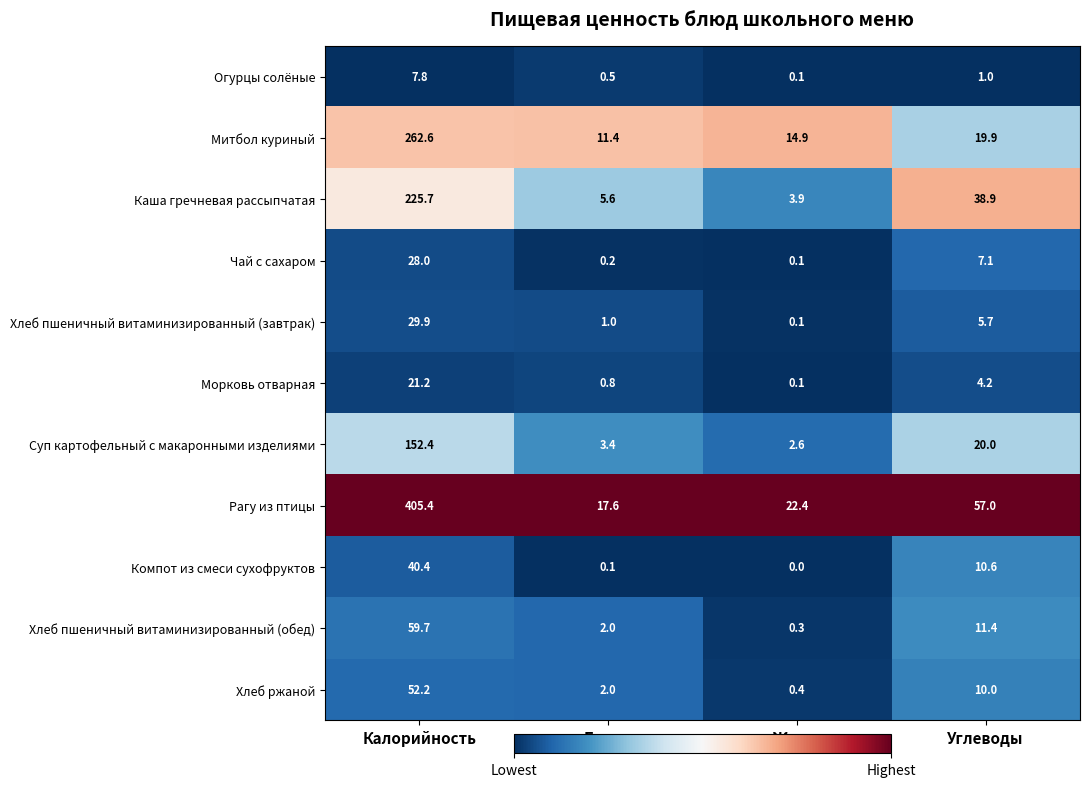

At which category does the chart reach its peak across all series?

Калорийность